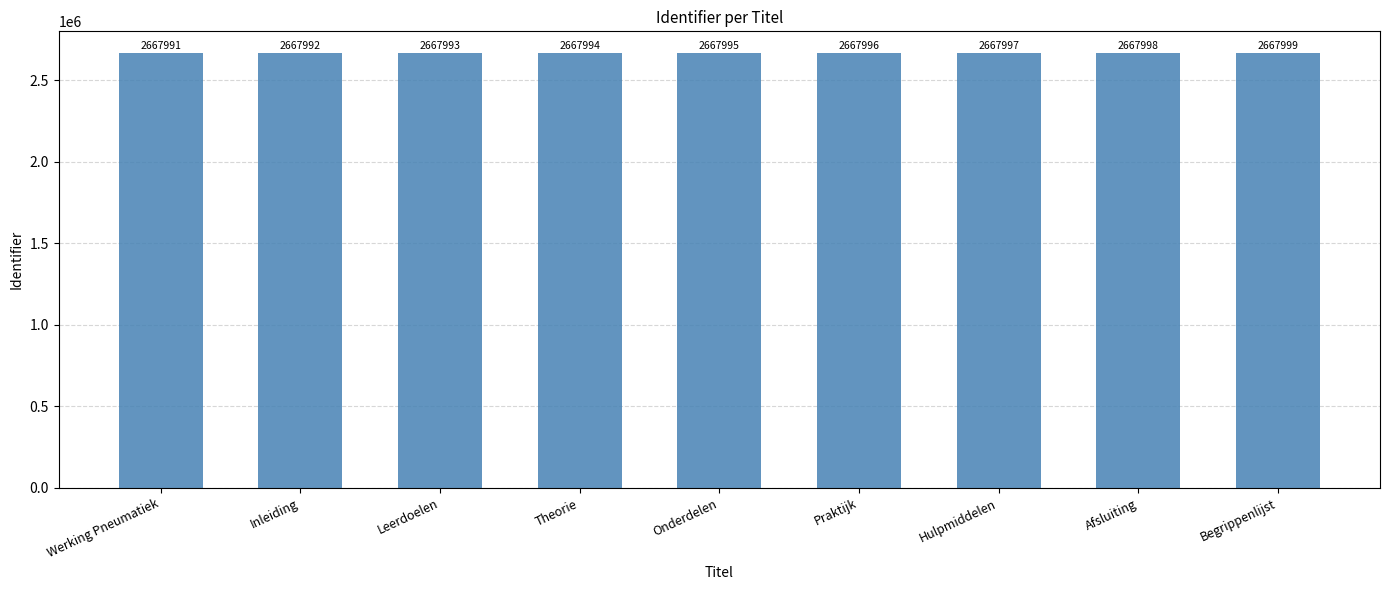

The value at Theorie is 2667994. True or false?

True